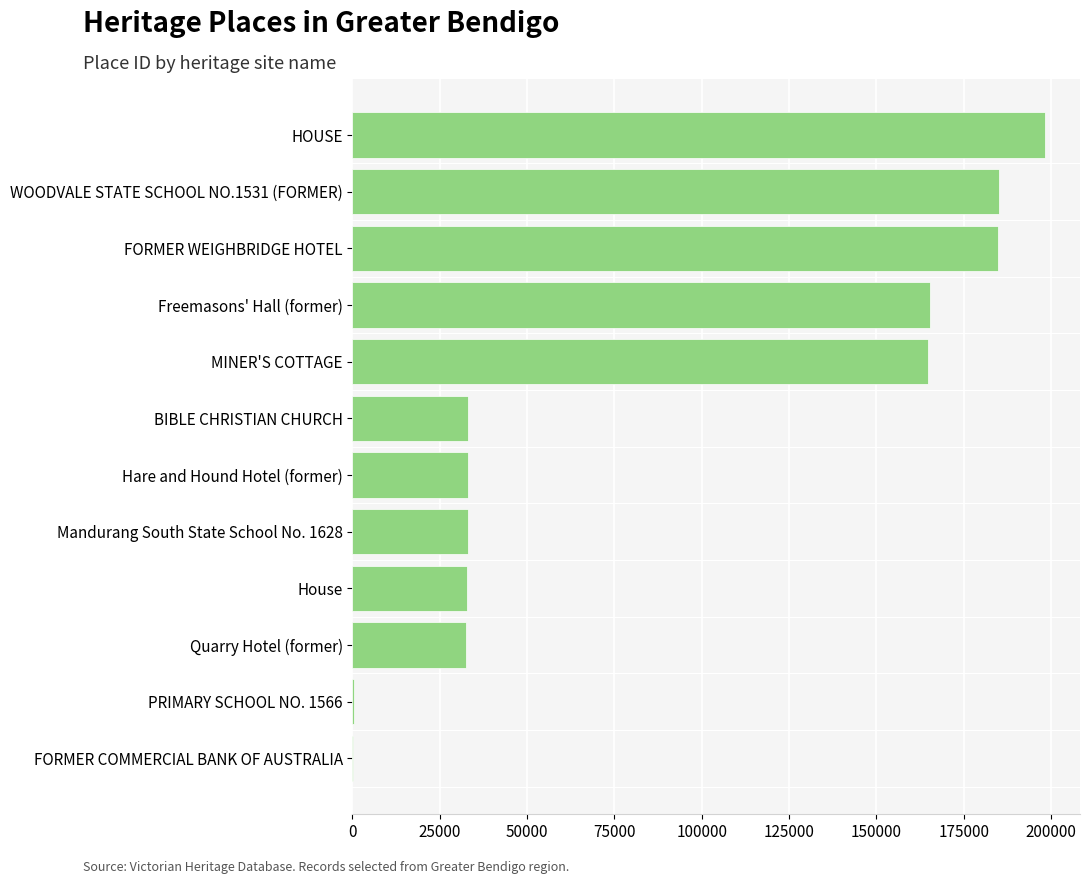

The chart shows a value of 50796 at Quarry Hotel (former). True or false?

False